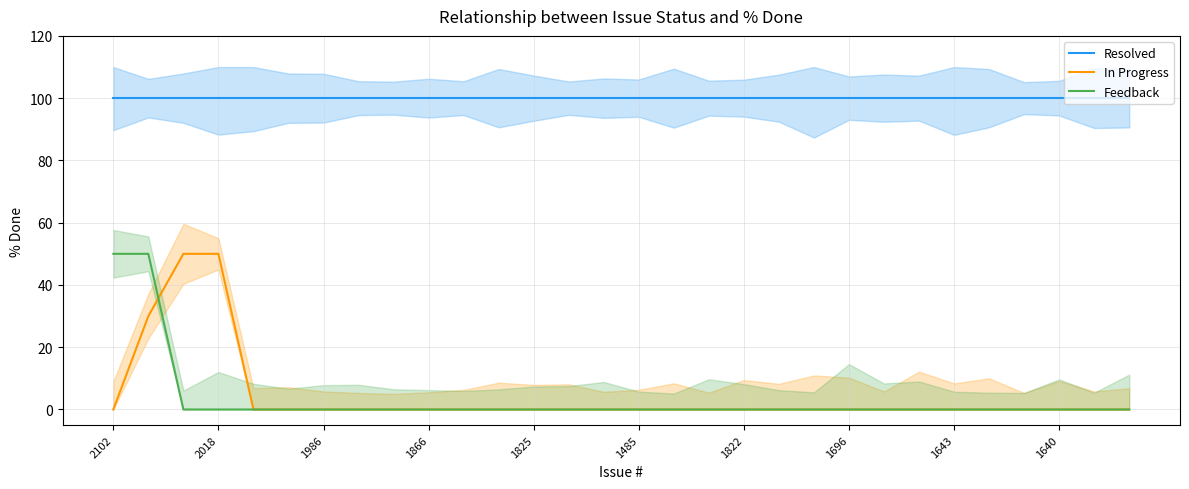

The value of In Progress at 1825 is 0. True or false?

True